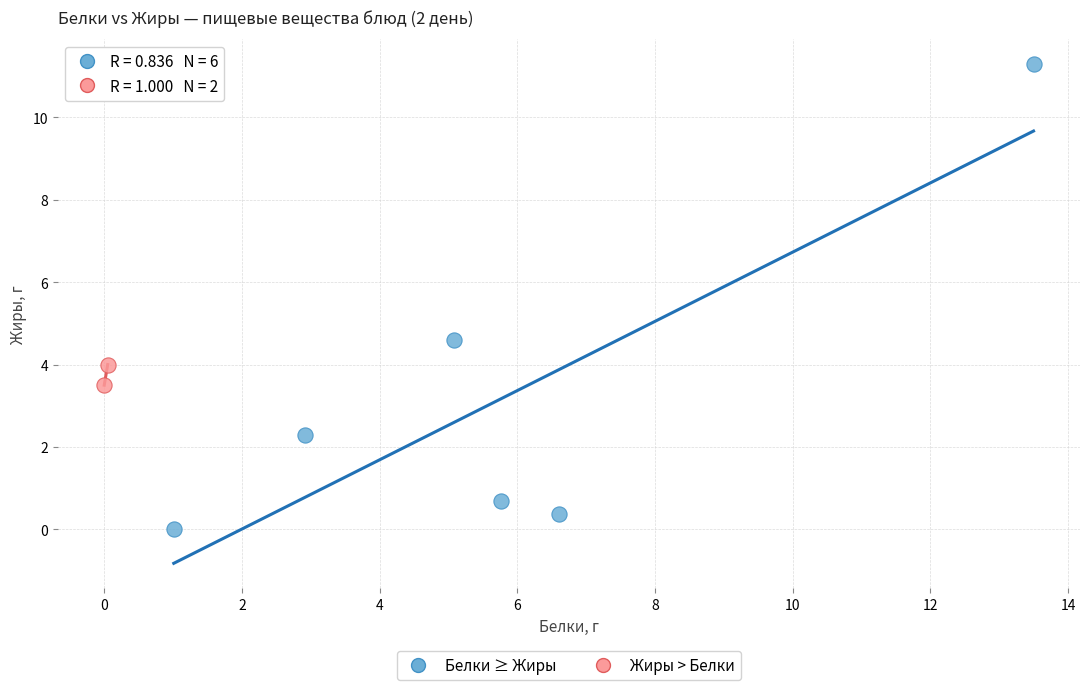

What are all the series names shown in the legend?

Белки ≥ Жиры, Жиры > Белки